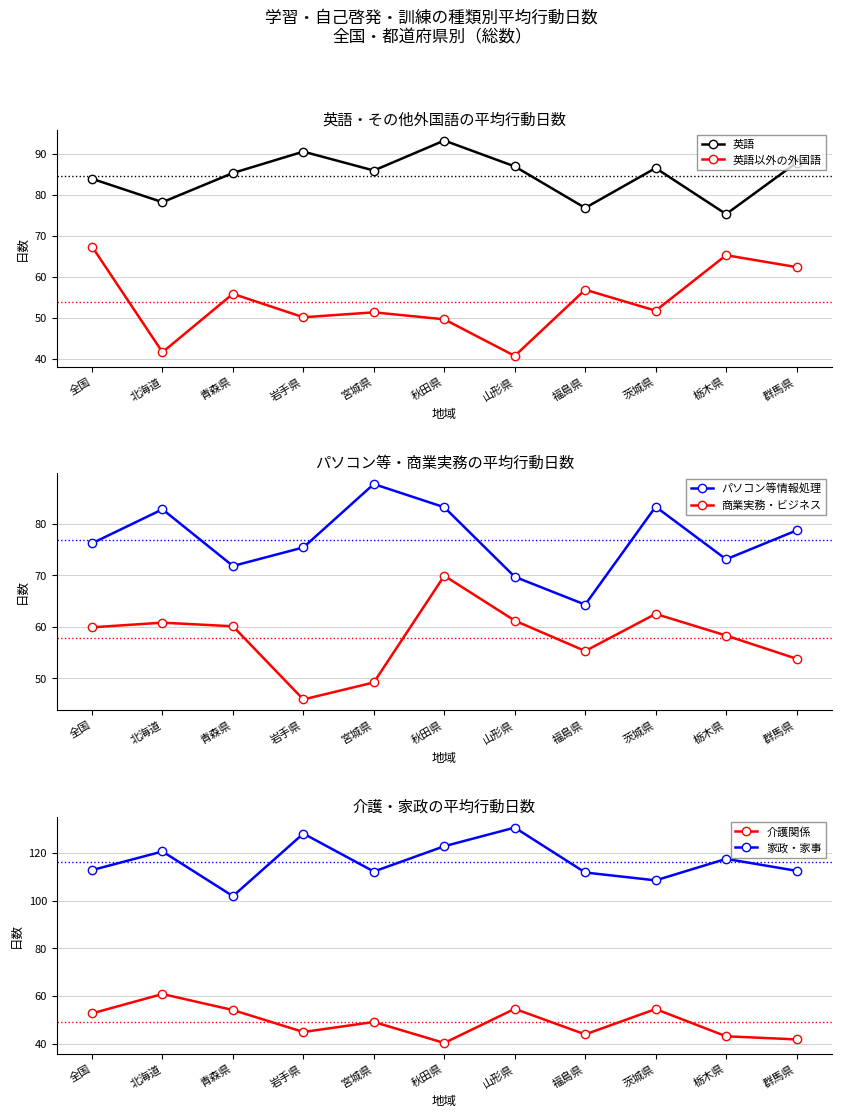

Is it true that 家政・家事 equals 112.5 at 群馬県?

True